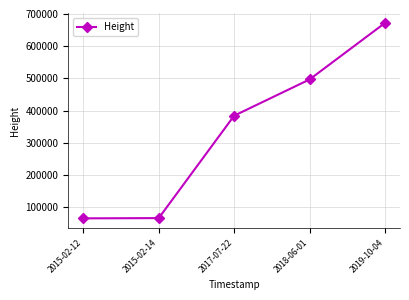

Does the chart display data point markers on the line(s)?

Yes